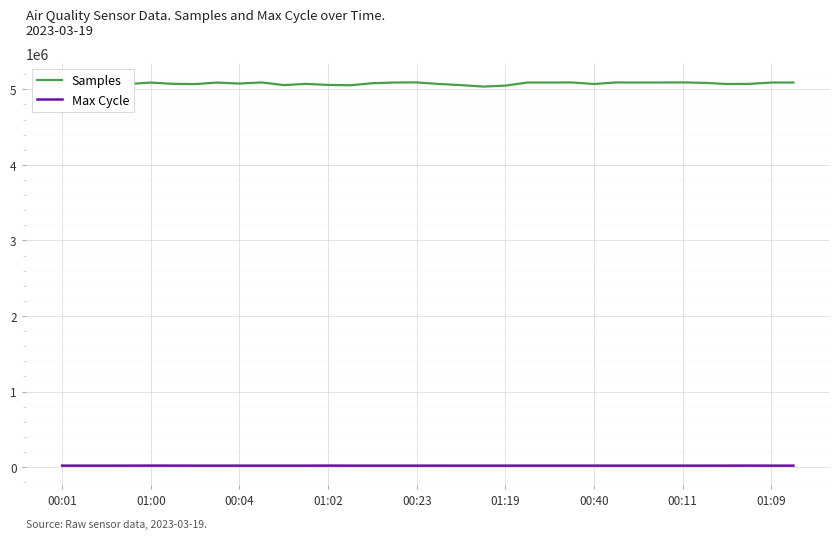

What is the lowest value of the Samples series?

5036066